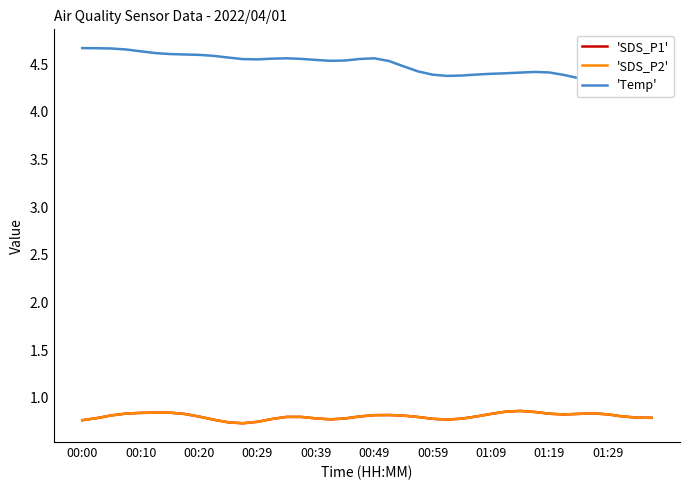

What is the value of the 'Temp' point at the 19th from the left?

4.5